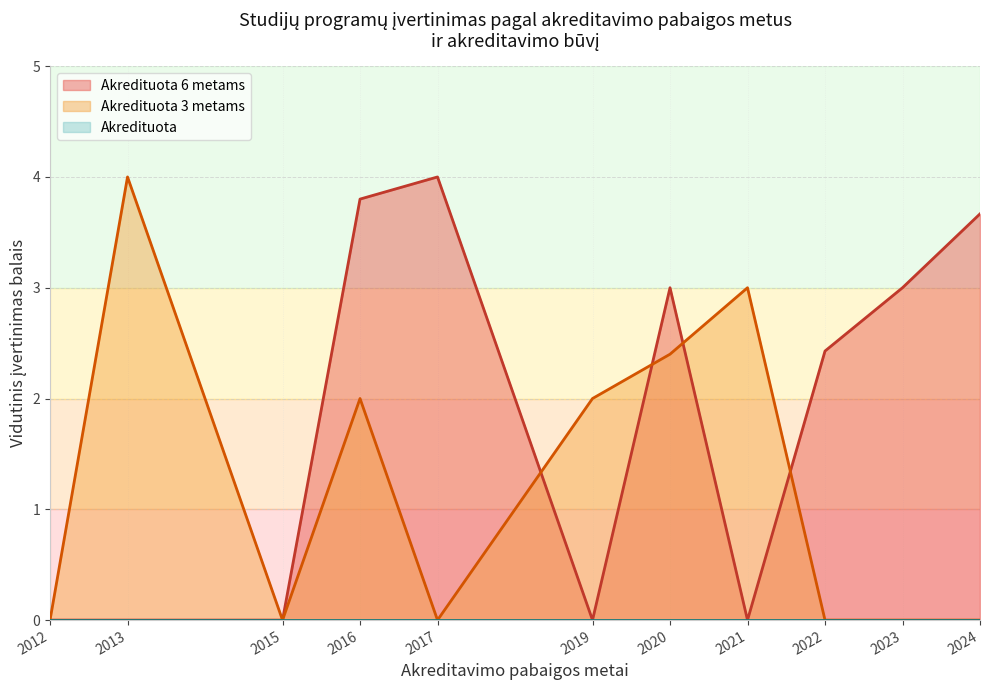

What is the maximum value shown in the chart?

4.0